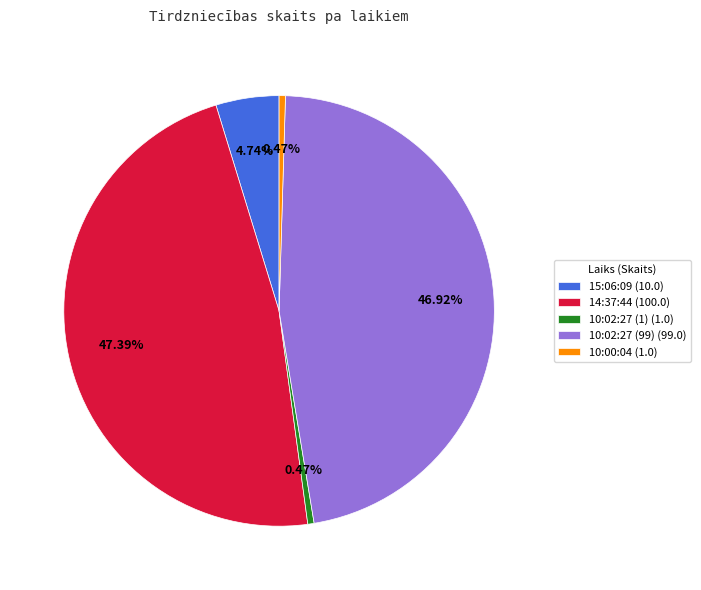

To the nearest percent, what is the difference between the 10:02:27 (1) and 10:02:27 (99) slice percentages?

46%